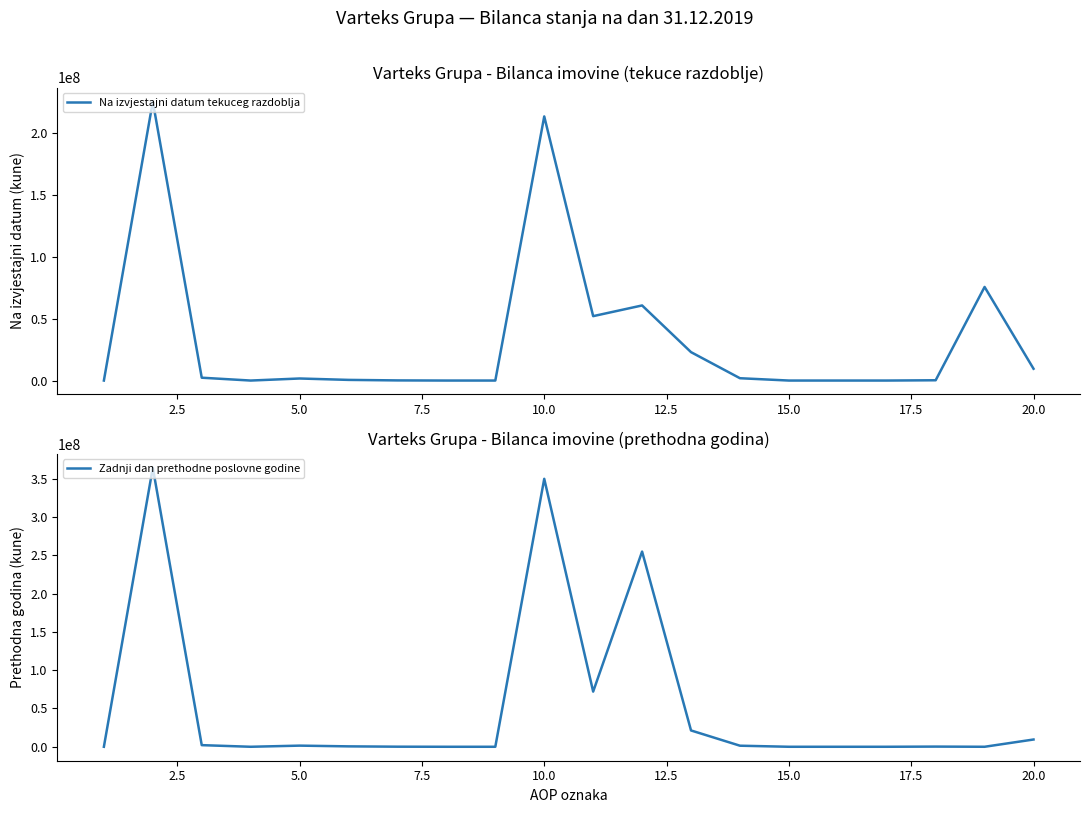

True or false: Na izvjestajni datum tekuceg razdoblja has a value of 386942503 at 2.5.

False